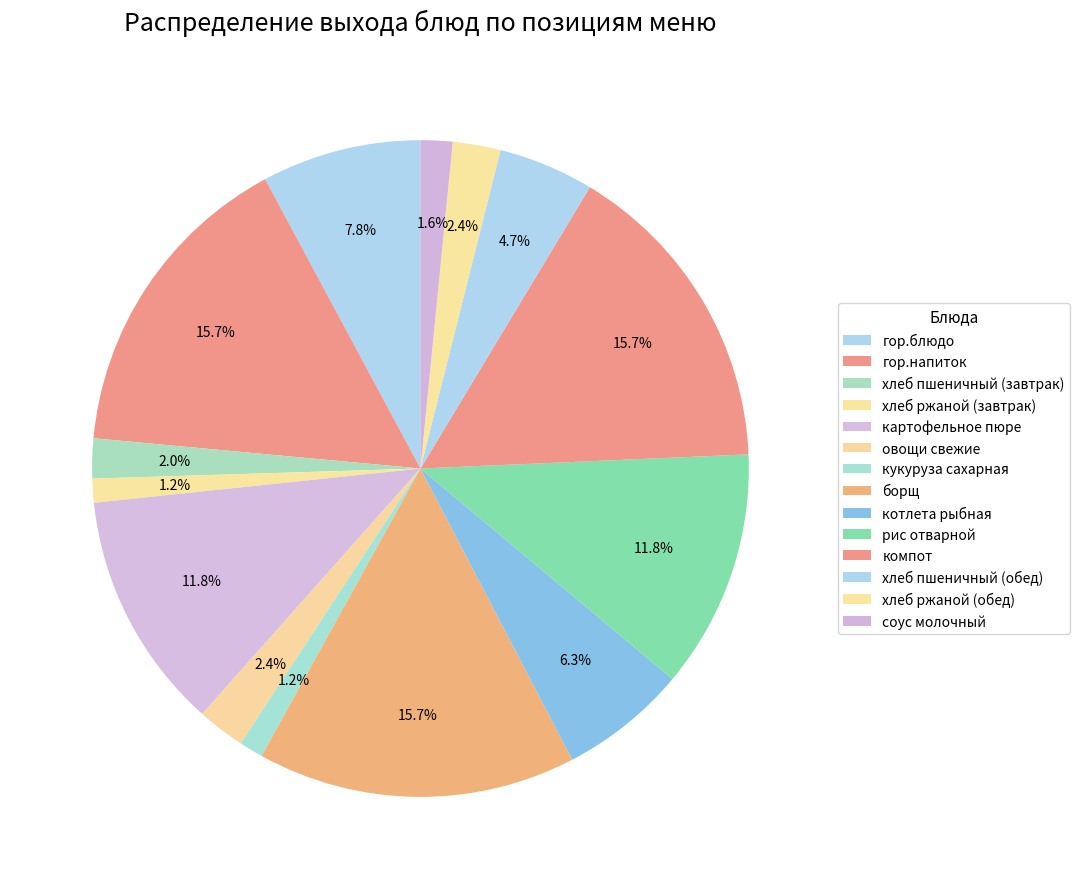

How many slices are in this pie chart?

14